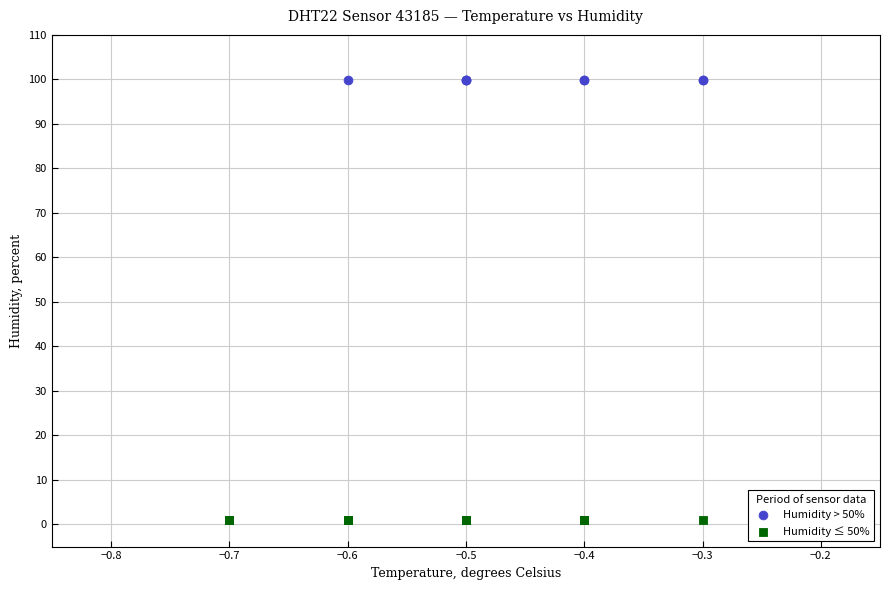

Which series contains the highest Y value?

Humidity > 50%